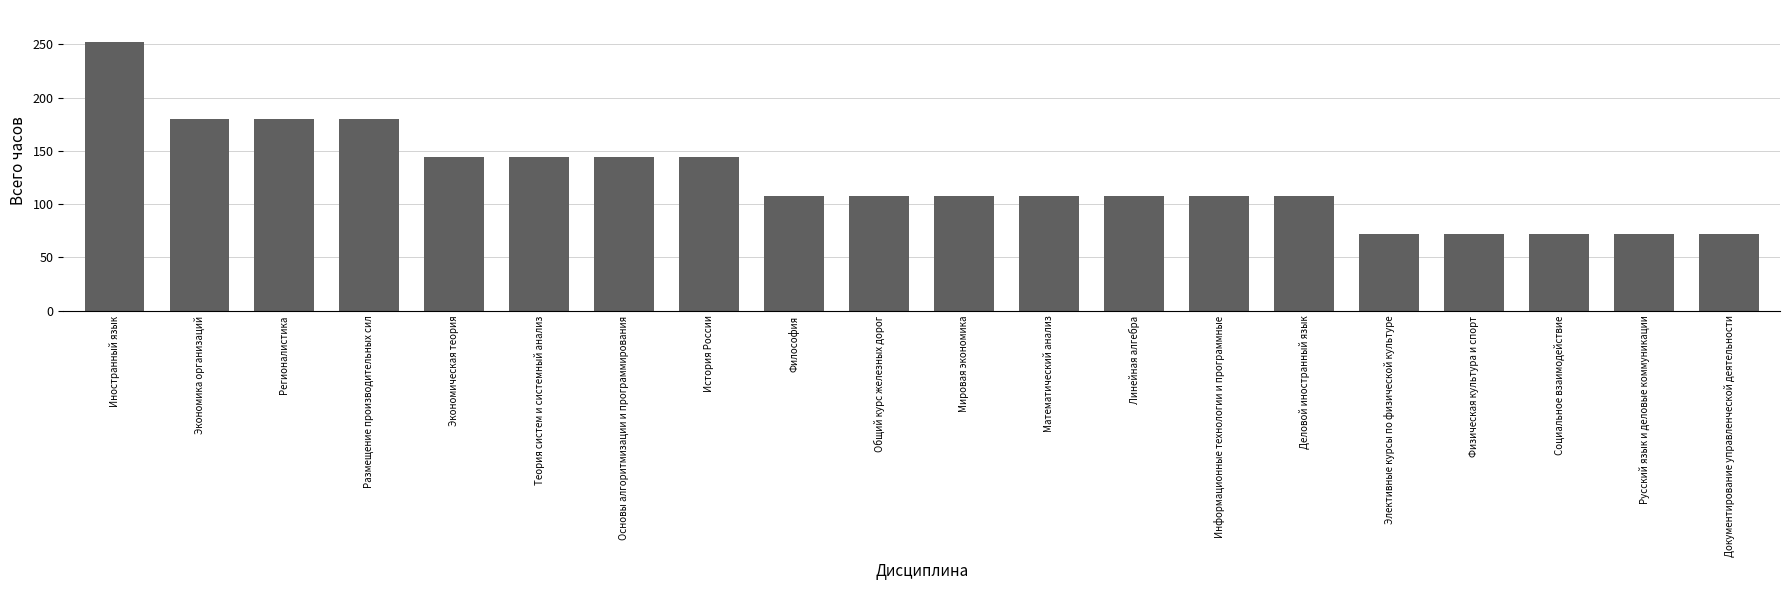

What value does the data have at Мировая экономика?

108